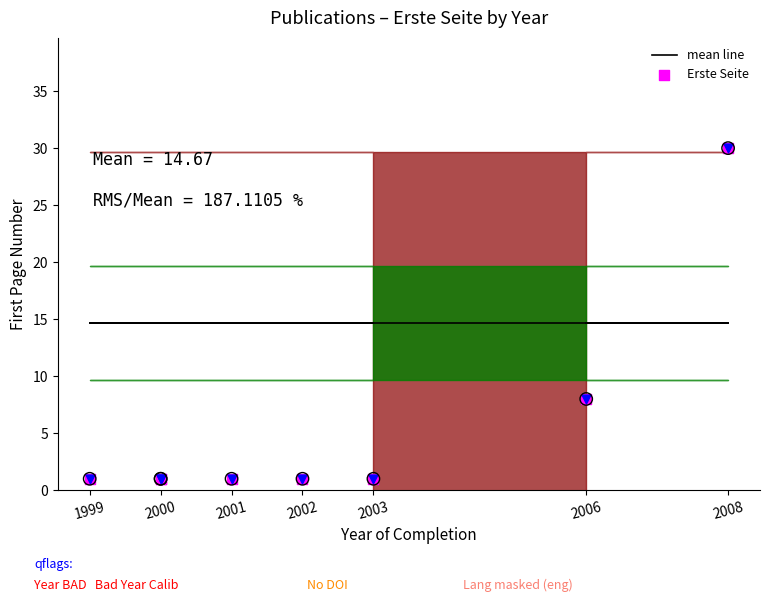

Which series has the widest spread of Y values?

Erste Seite